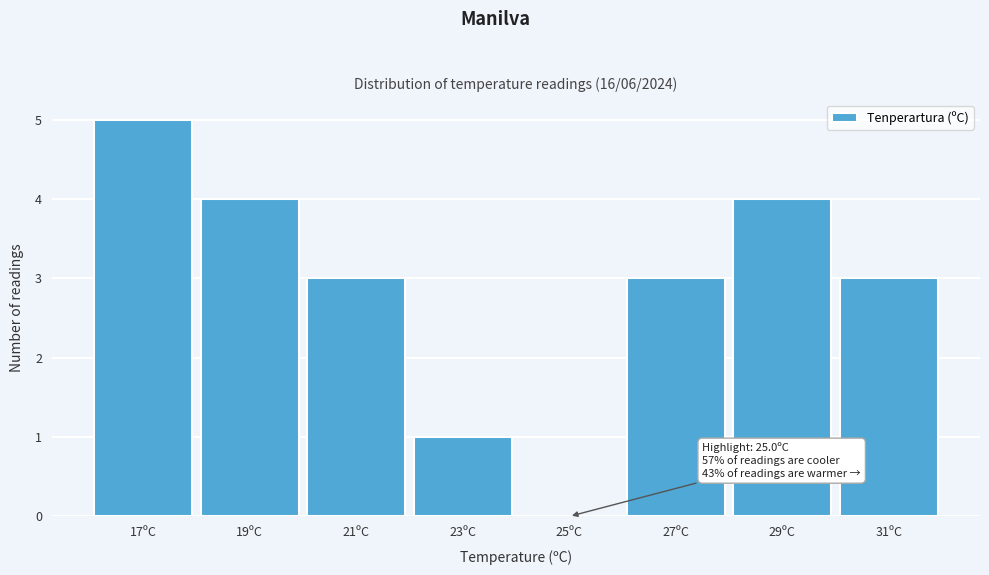

Reading left to right, extract all data points from this chart.

17ºC=5	19ºC=4	21ºC=3	23ºC=1	25ºC=0	27ºC=3	29ºC=4	31ºC=3